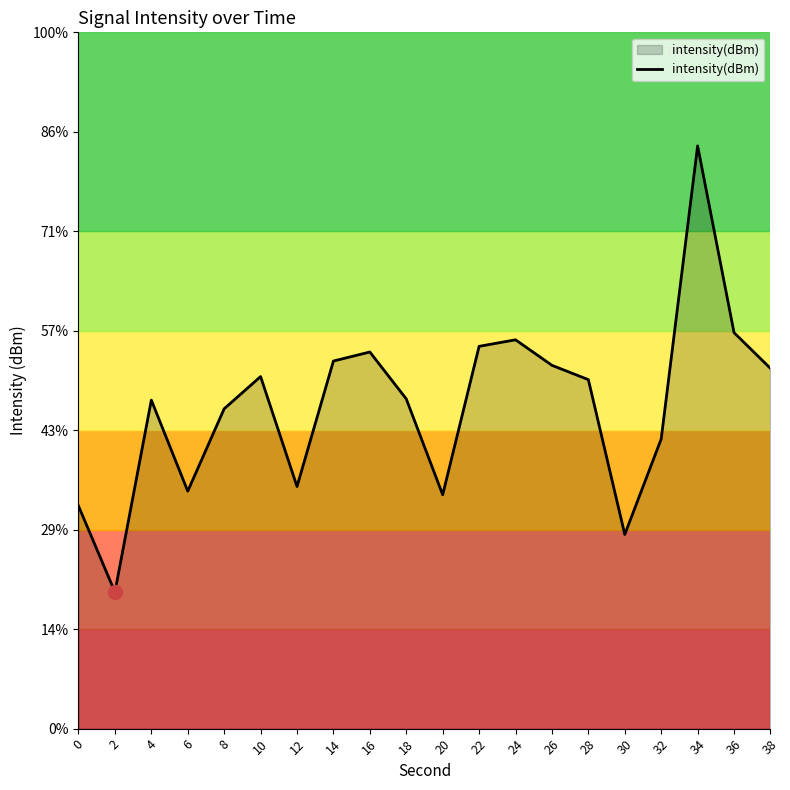

What is the change in value from 22 to 24?

+0.1